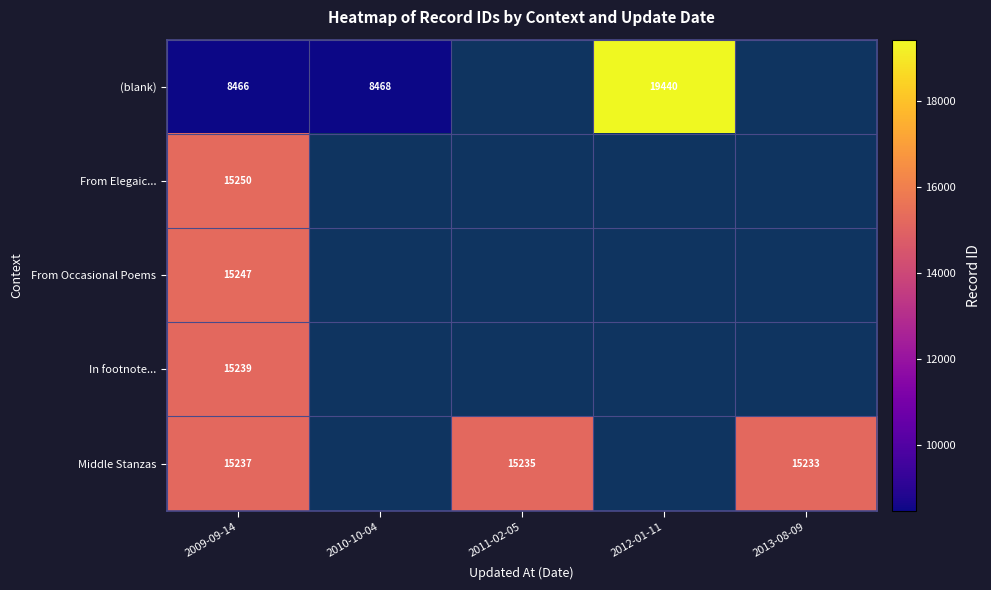

What is the difference between the highest and lowest values at 2009-09-14?

6784